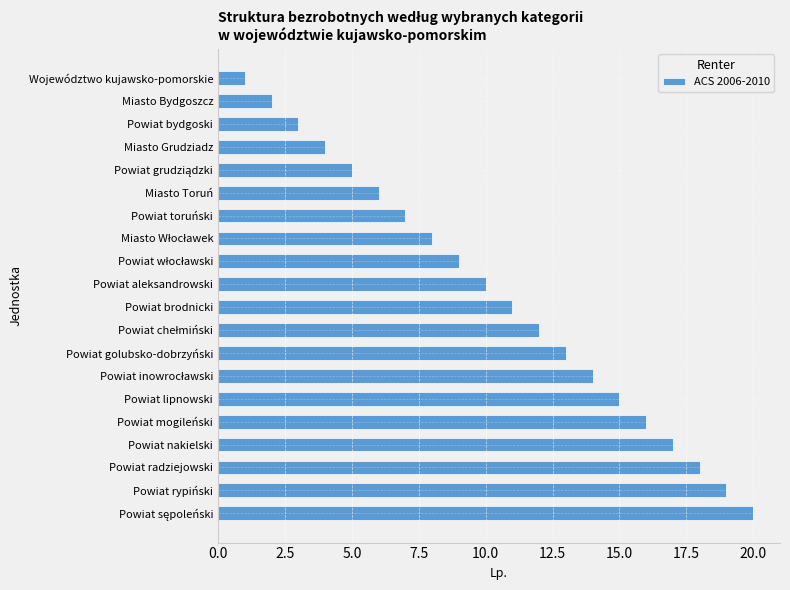

Are the bars grouped side by side (vs. stacked)?

No